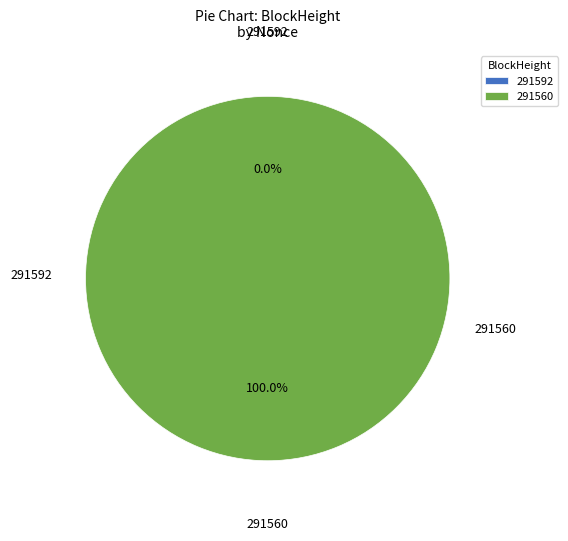

What percentage is the 291560 slice, to the nearest percent?

100%